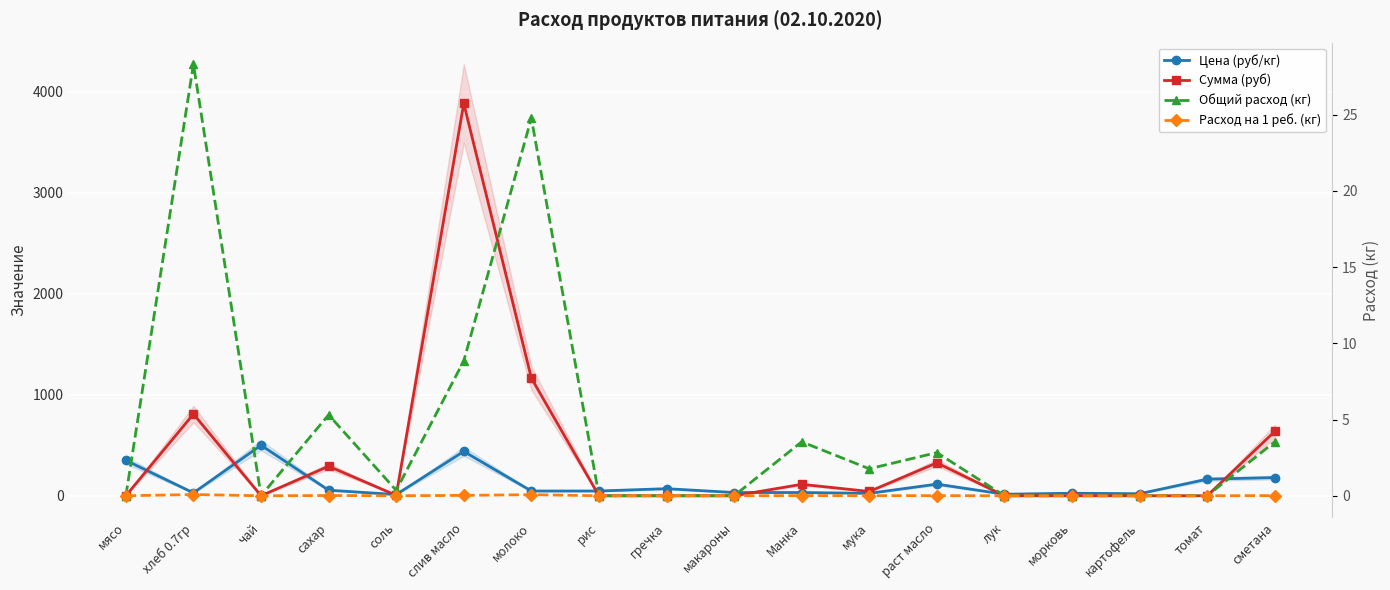

At which category is the sum across all series the highest?

слив масло